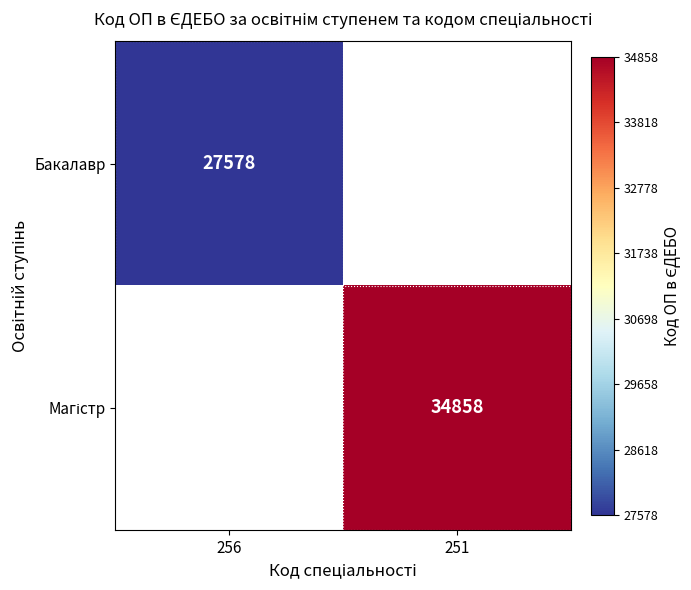

The value of Бакалавр at 256 is 27578. True or false?

True